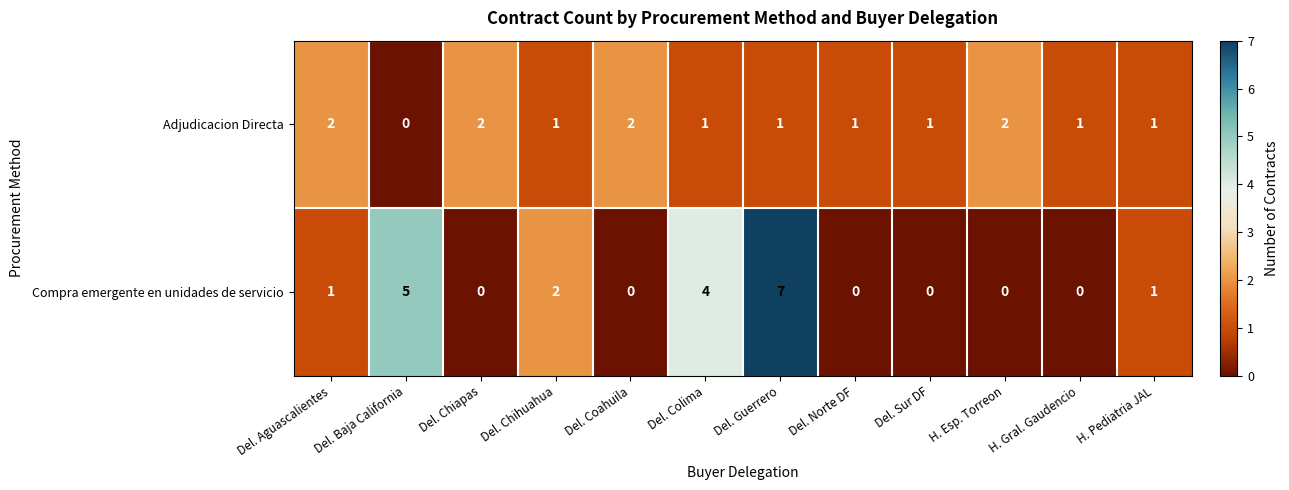

Is it true that Adjudicacion Directa equals 2 at Del. Coahuila?

True